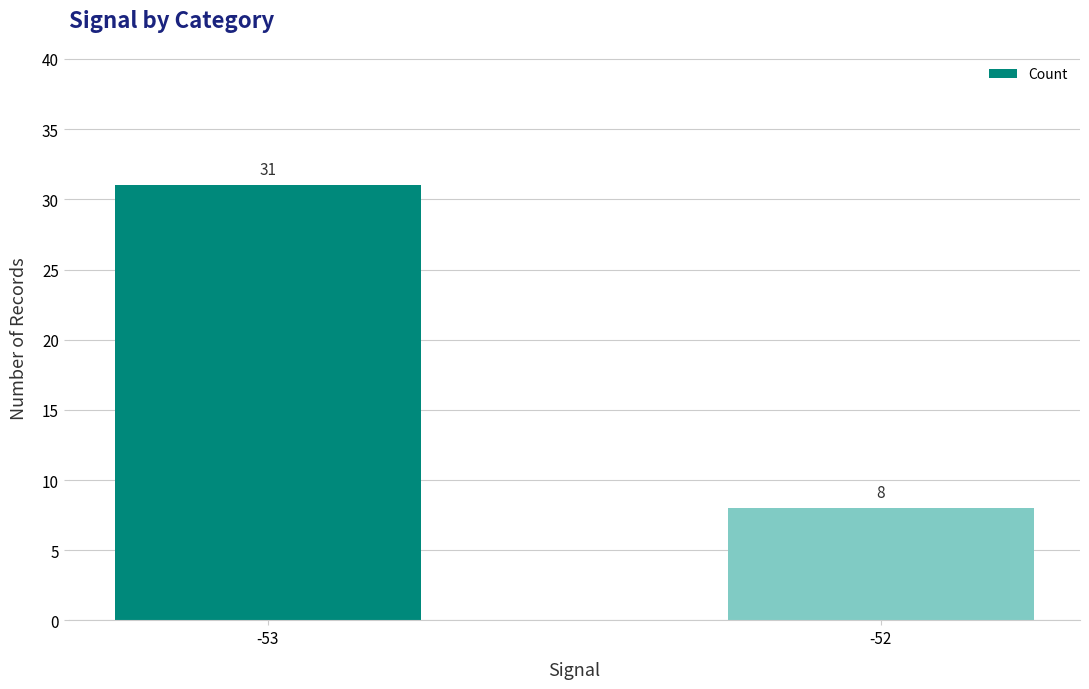

What is the value of the 1st bar from the left?

31